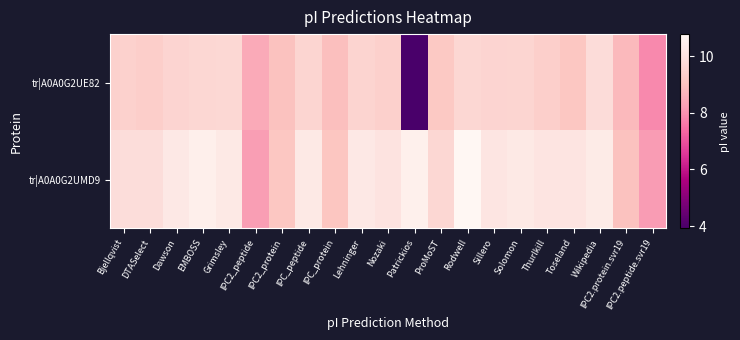

What is the minimum value shown in the chart?

3.9